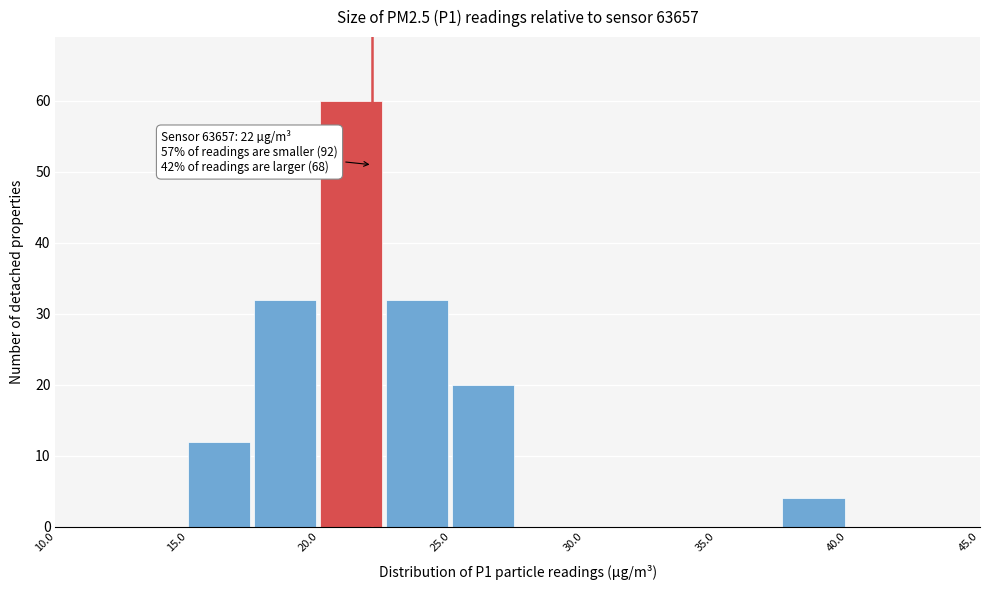

Over which range of the x-axis is the bar tallest?

20.0 to 22.5